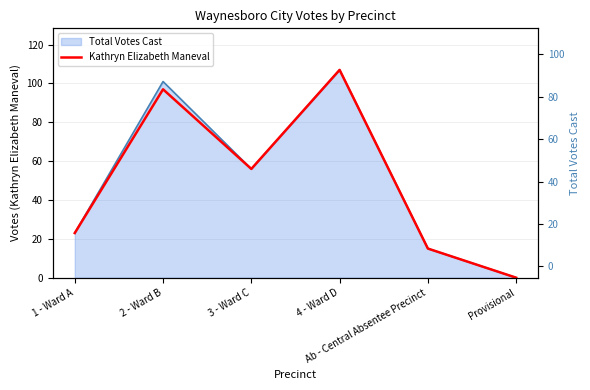

The chart shows a value of 22 at Ab - Central Absentee Precinct. True or false?

False